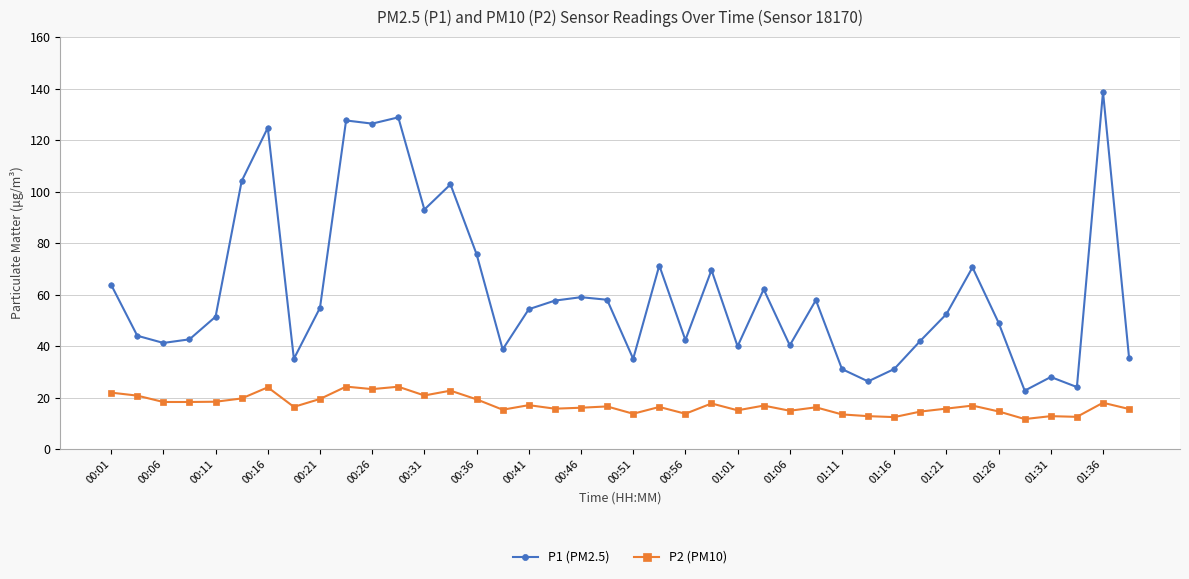

True or false: P2 (PM10) has more than 1 points higher than both neighbors.

True